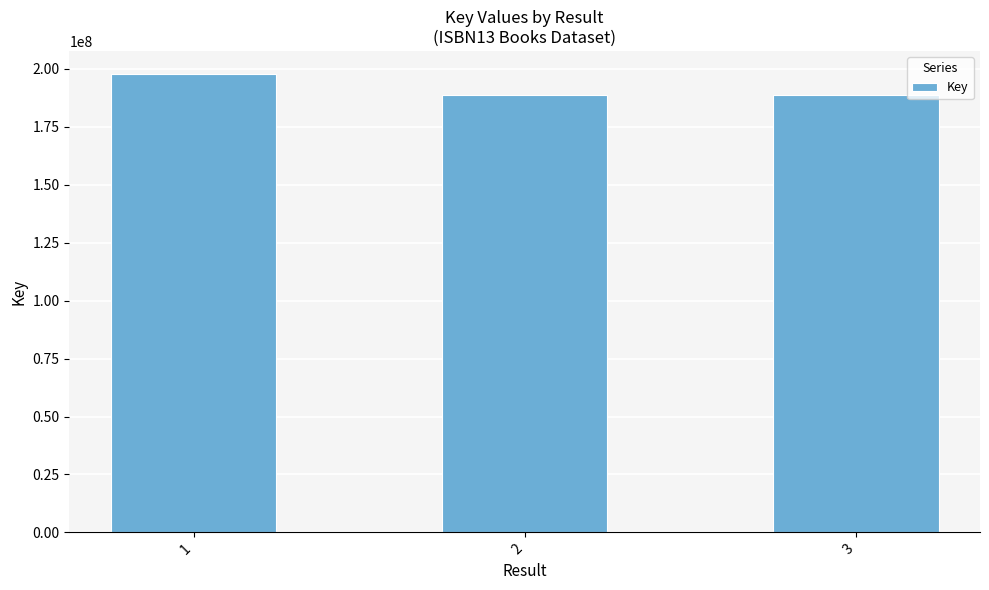

How many values are below 188742502?

1